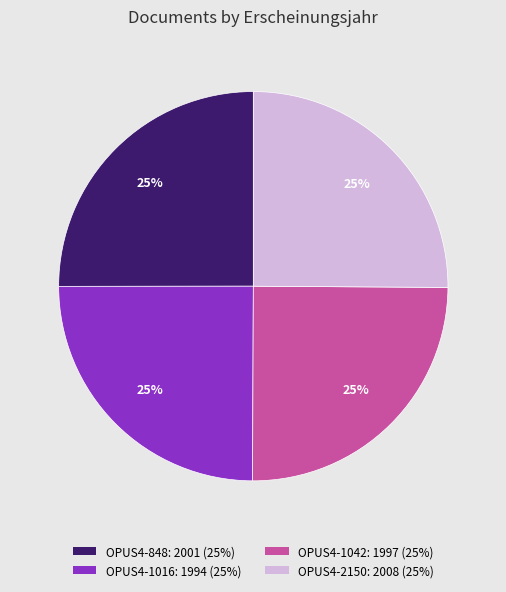

To the nearest percent, what is the combined percentage of OPUS4-2150 and OPUS4-1042?

50%